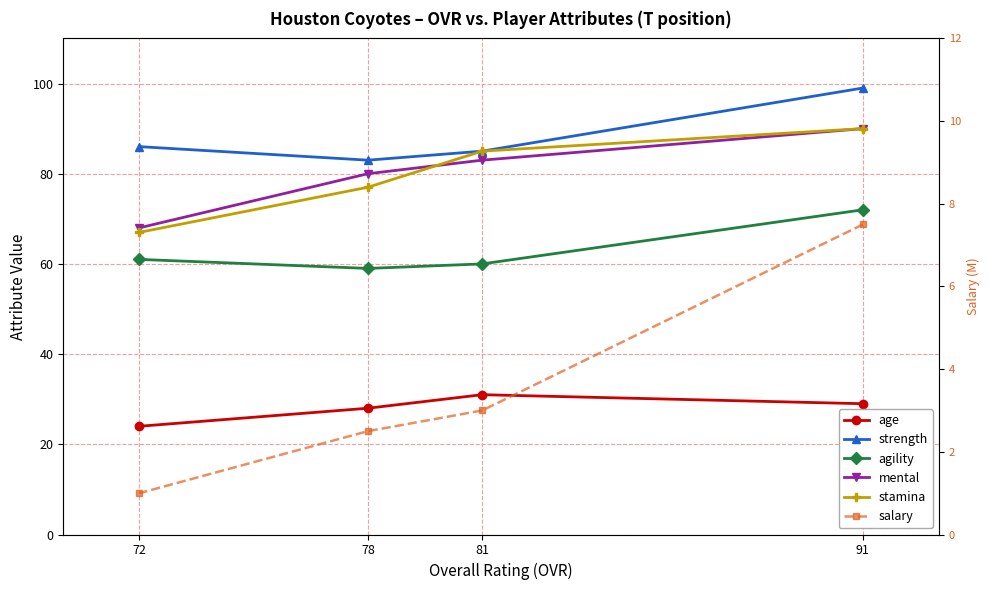

Does the chart have visible grid lines?

Yes